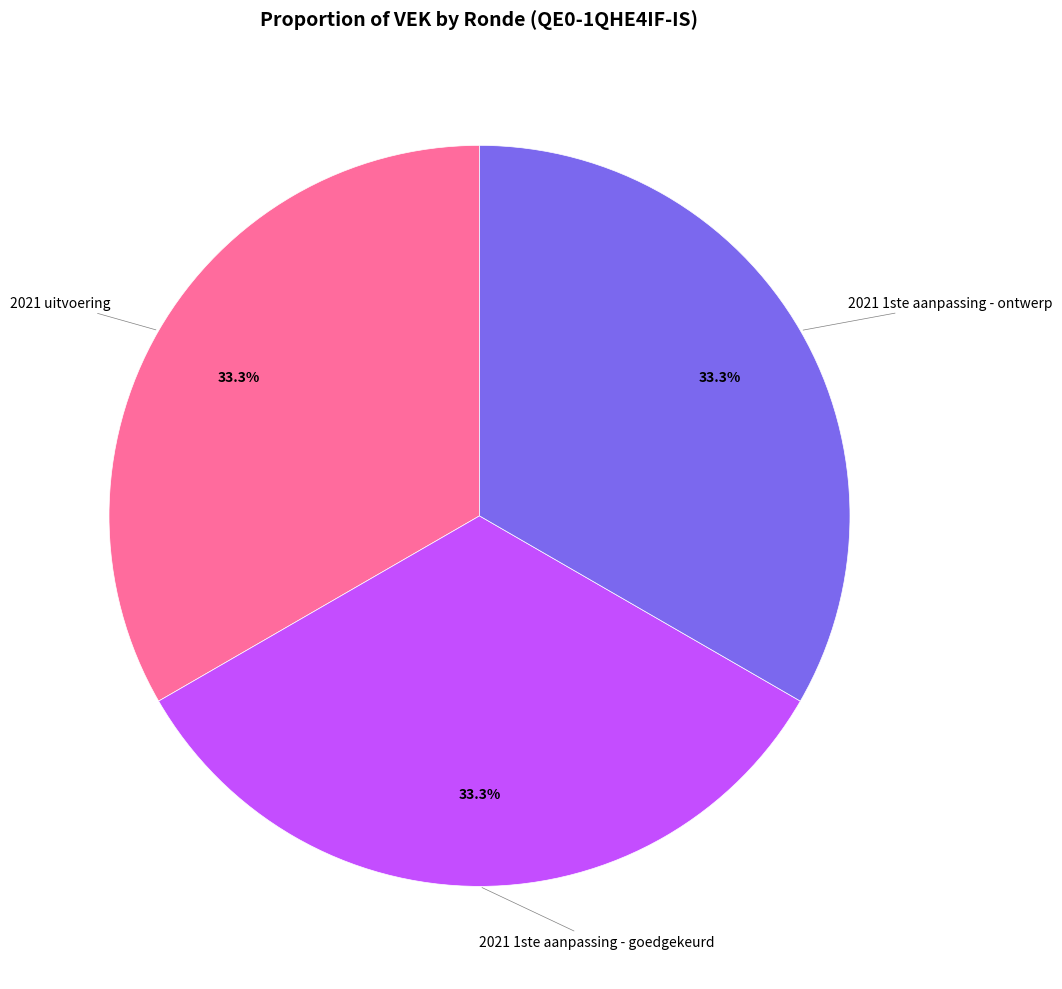

Is there any slice that represents more than half of the pie?

No